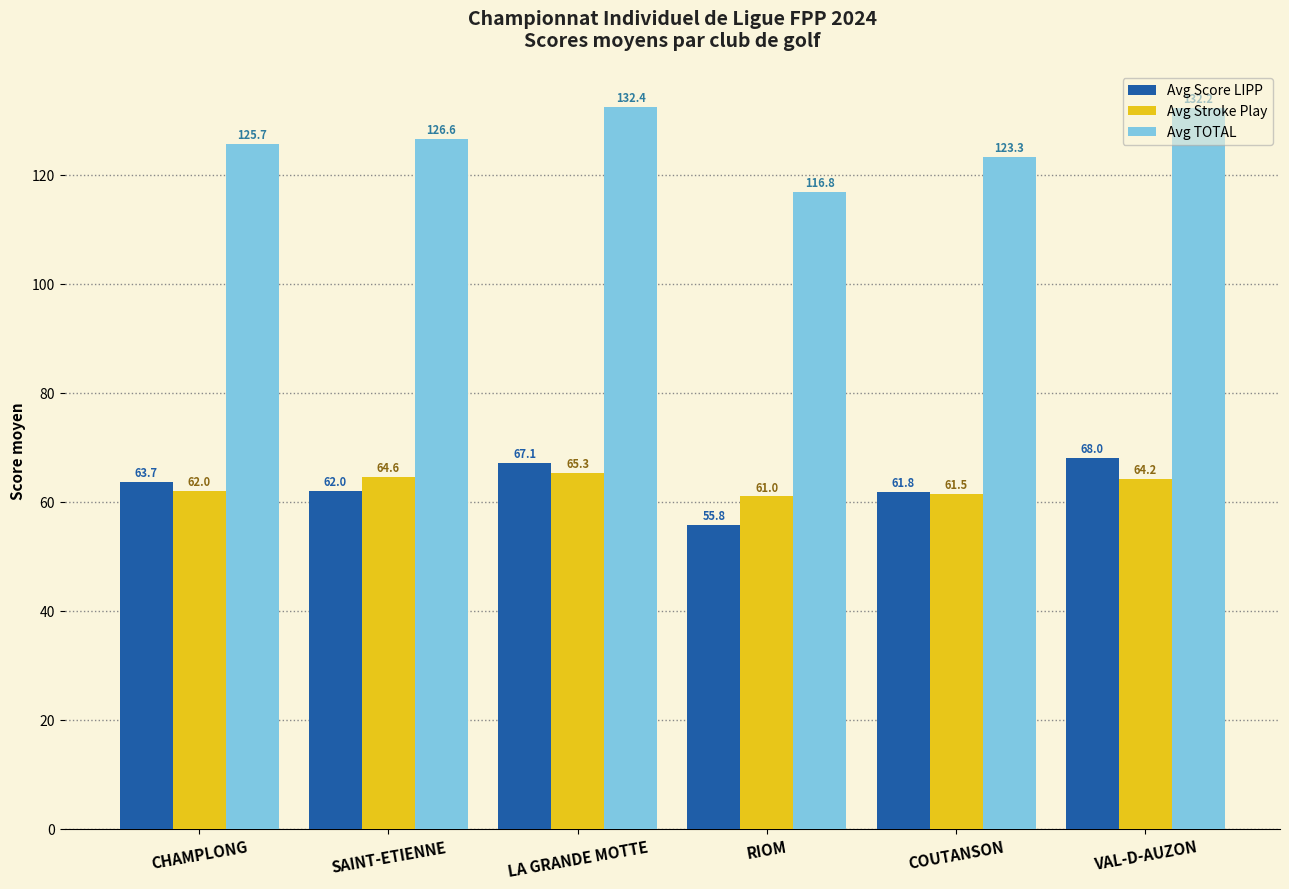

What is the sum of the Avg TOTAL values at LA GRANDE MOTTE and VAL-D-AUZON?

264.6